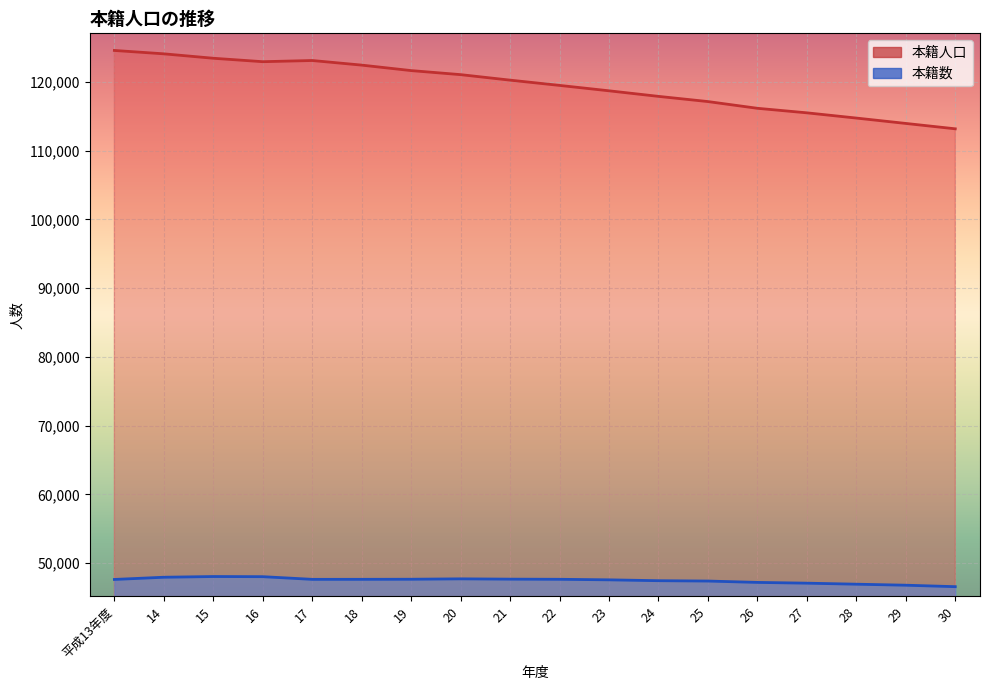

Which series has the largest range (max minus min)?

本籍人口